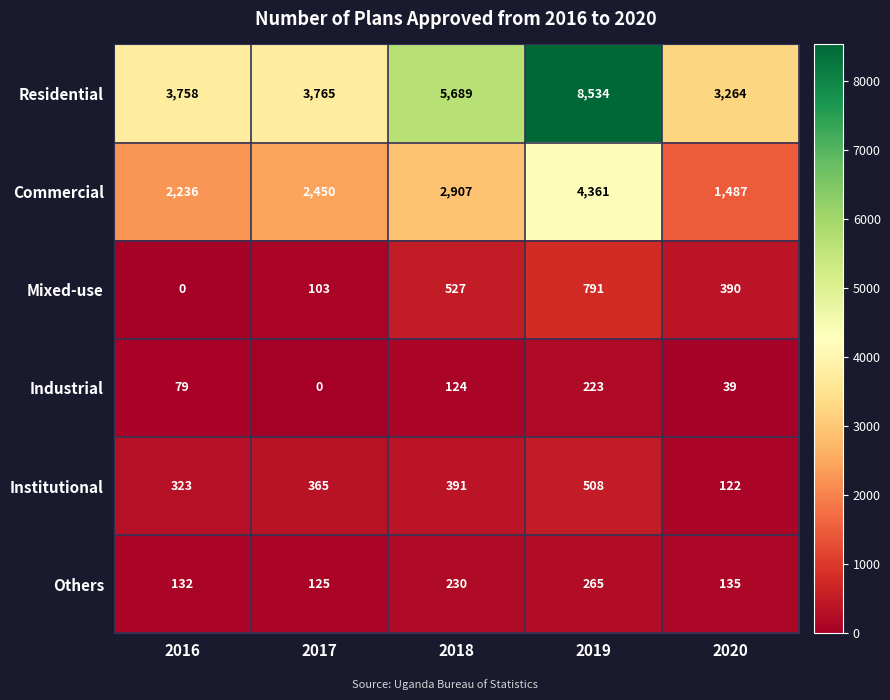

What is the approximate value of Industrial at 2020, to the nearest 10?

40